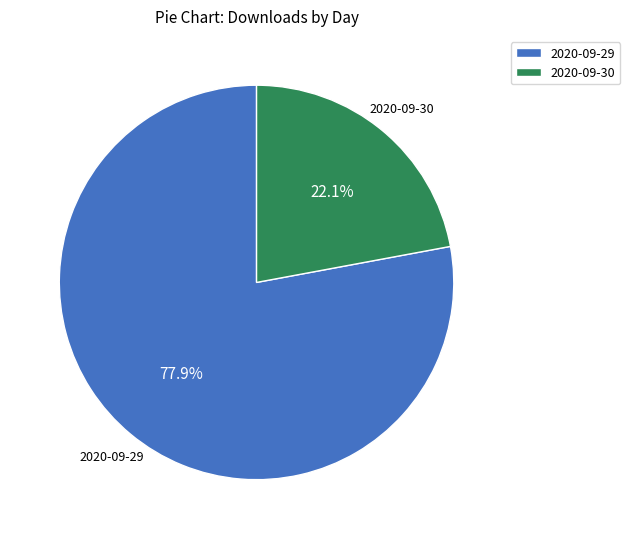

To the nearest percent, what is the average slice percentage?

50%